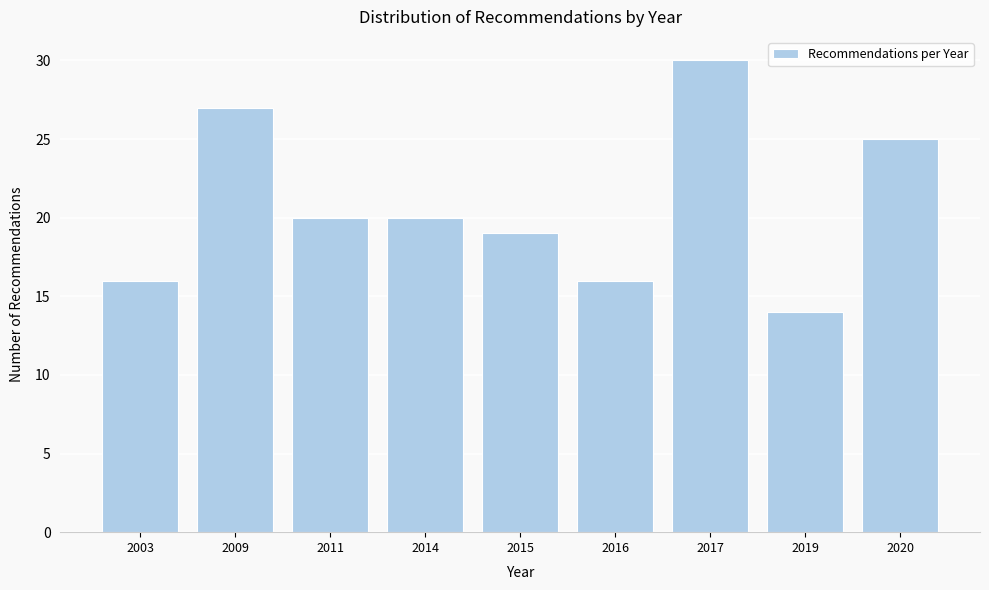

Reading right to left, list all the values displayed in this chart.

25	14	30	16	19	20	20	27	16